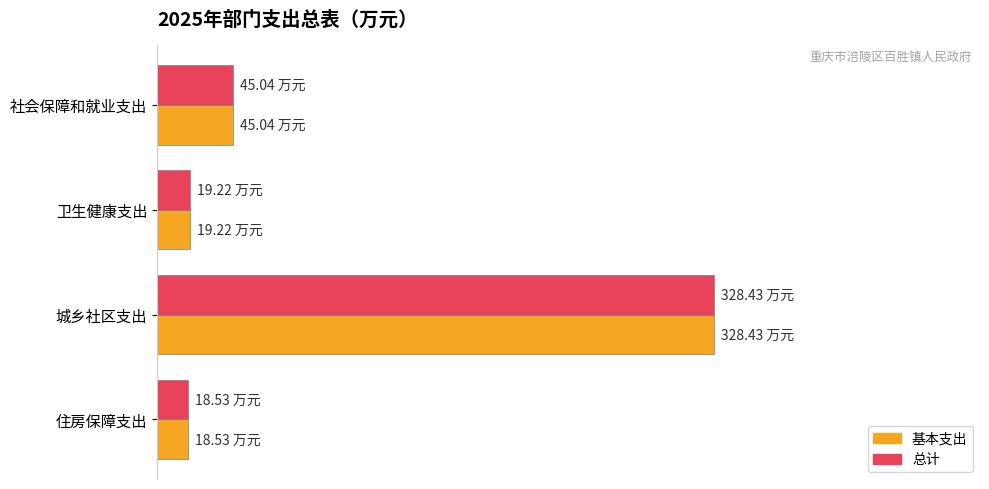

What are all the series names shown in the legend?

基本支出, 总计